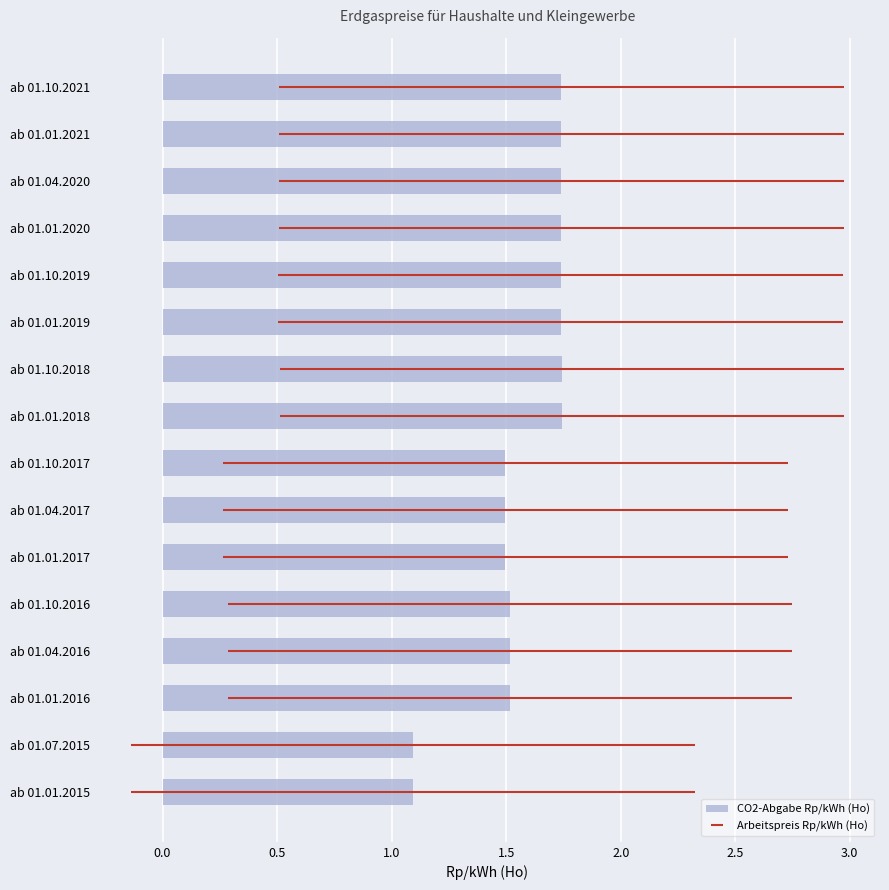

Between ab 01.10.2021 and ab 01.04.2020, which is larger?

ab 01.10.2021